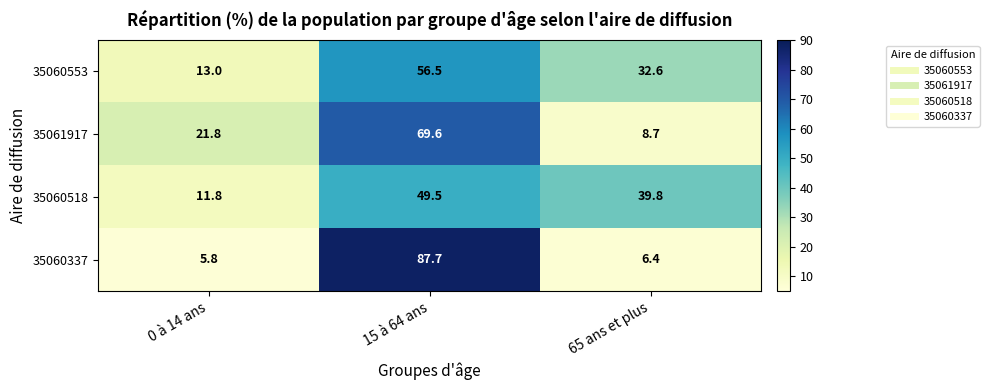

What is the spread (max minus min) of values at 15 à 64 ans?

38.2